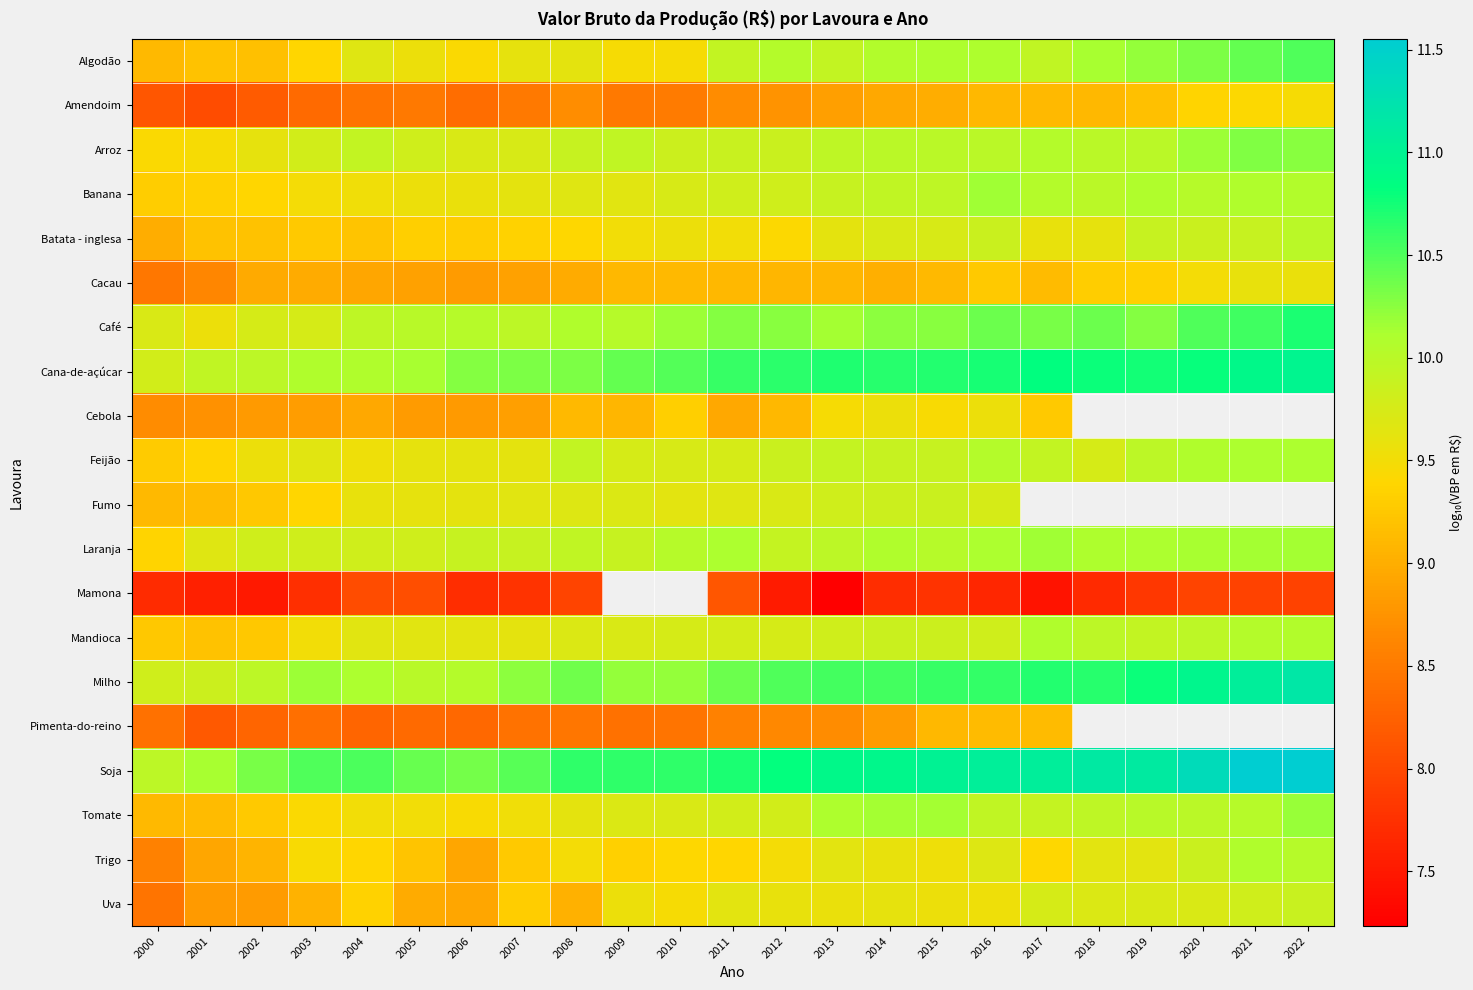

Which series has the largest total across all categories?

Soja